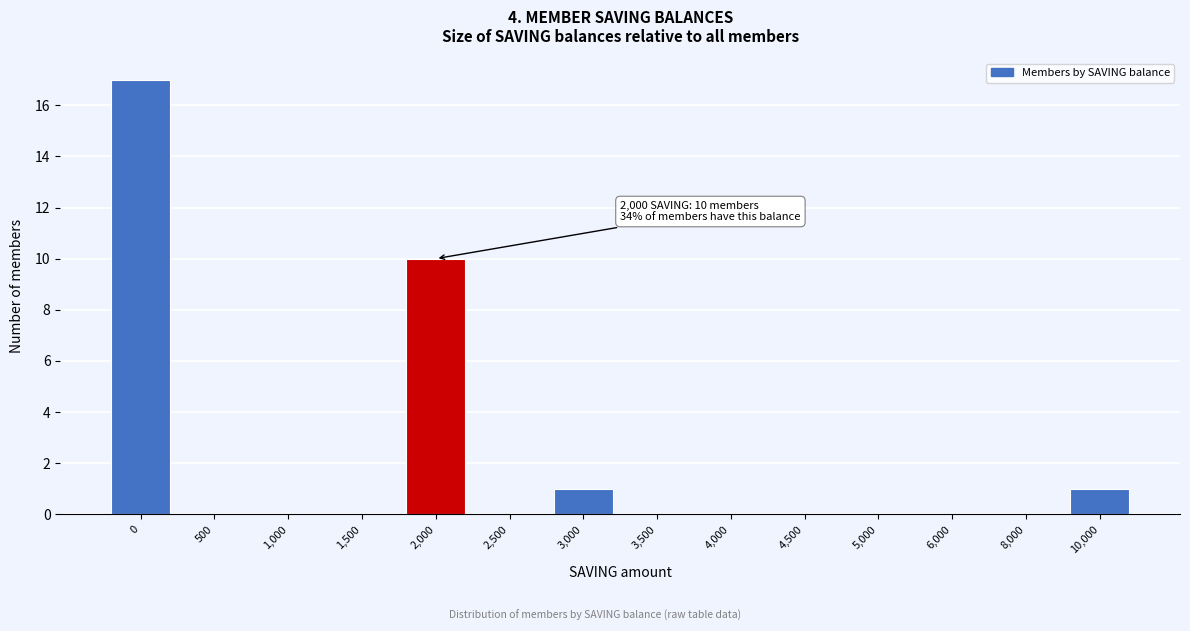

Reading left to right, list all the values displayed in this chart.

0=17	500=0	1,000=0	1,500=0	2,000=10	2,500=0	3,000=1	3,500=0	4,000=0	4,500=0	5,000=0	6,000=0	8,000=0	10,000=1